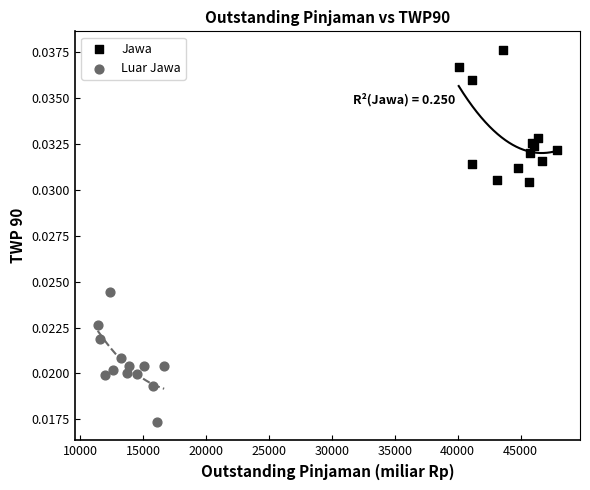

Which series reaches the minimum Y coordinate?

Luar Jawa